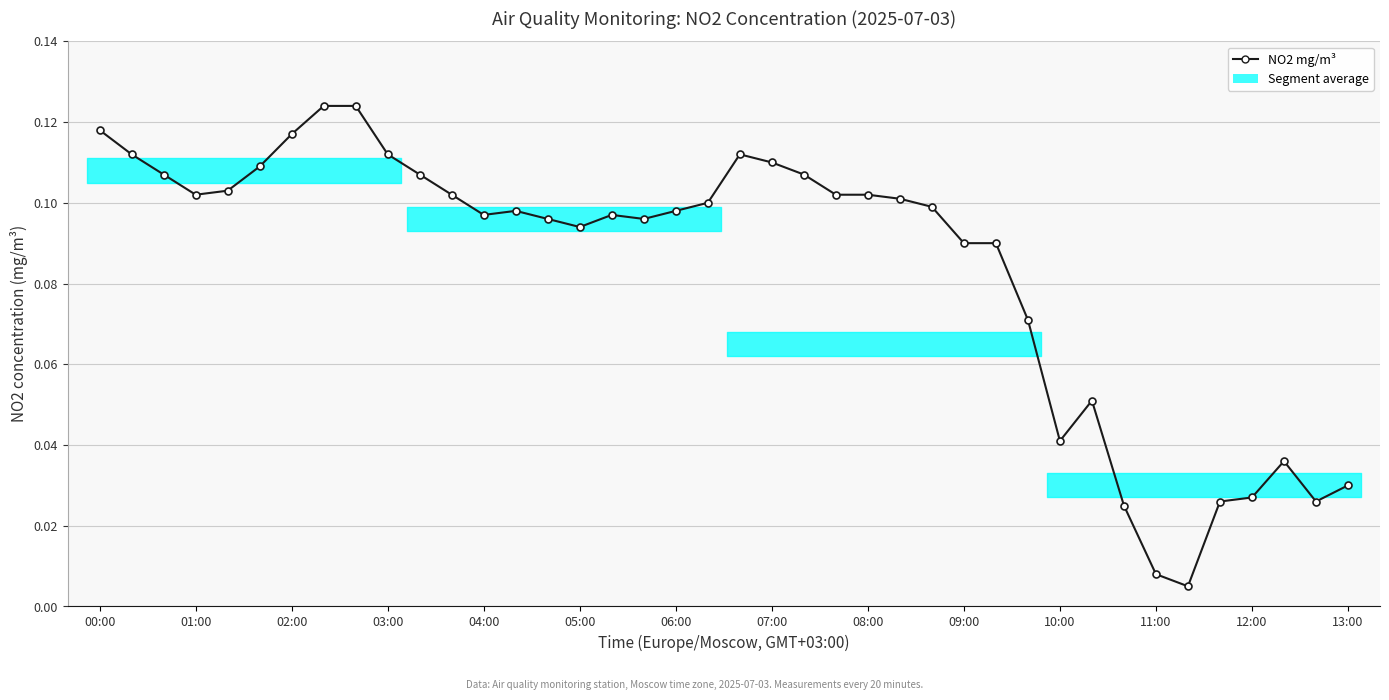

What is the sum of the values at 19 and 03:00?

0.2